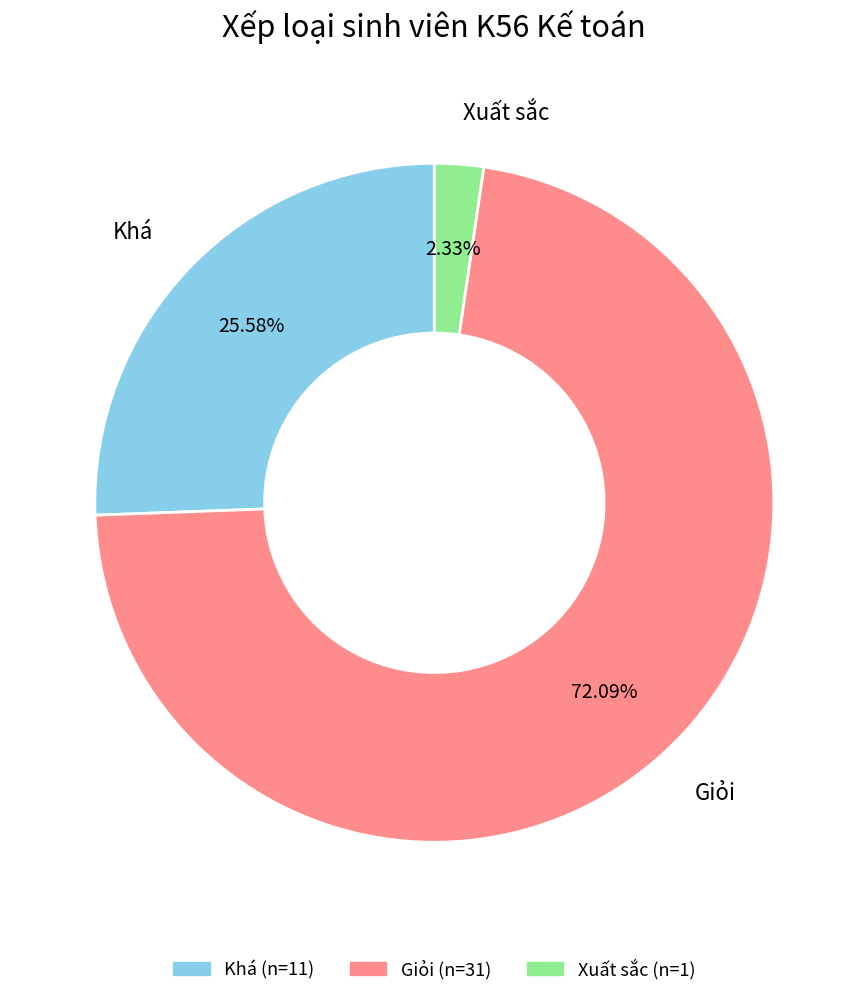

Which category has the smallest portion of the pie?

Xuất sắc